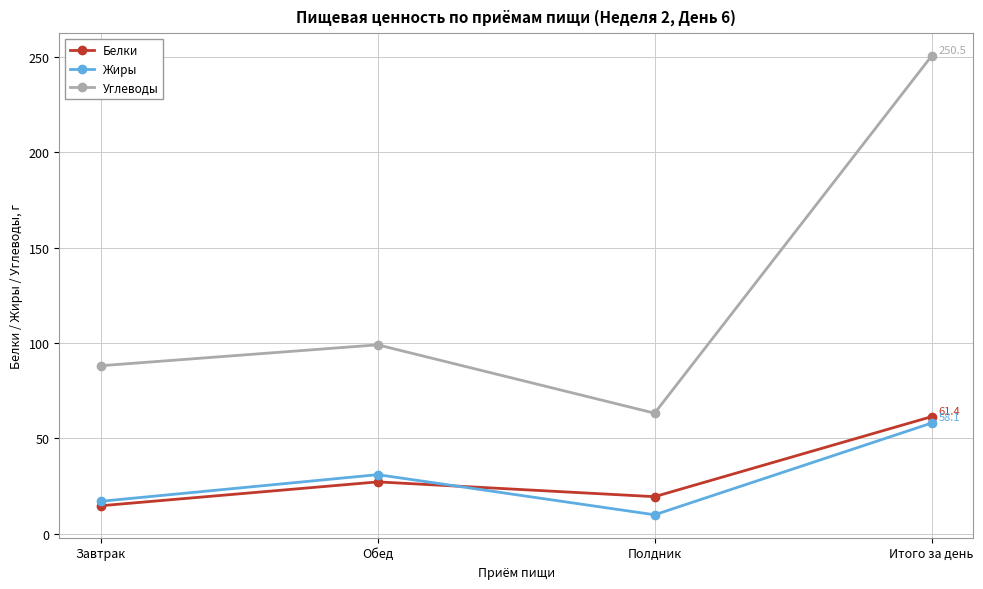

True or false: Белки has more than 1 points higher than both neighbors.

False